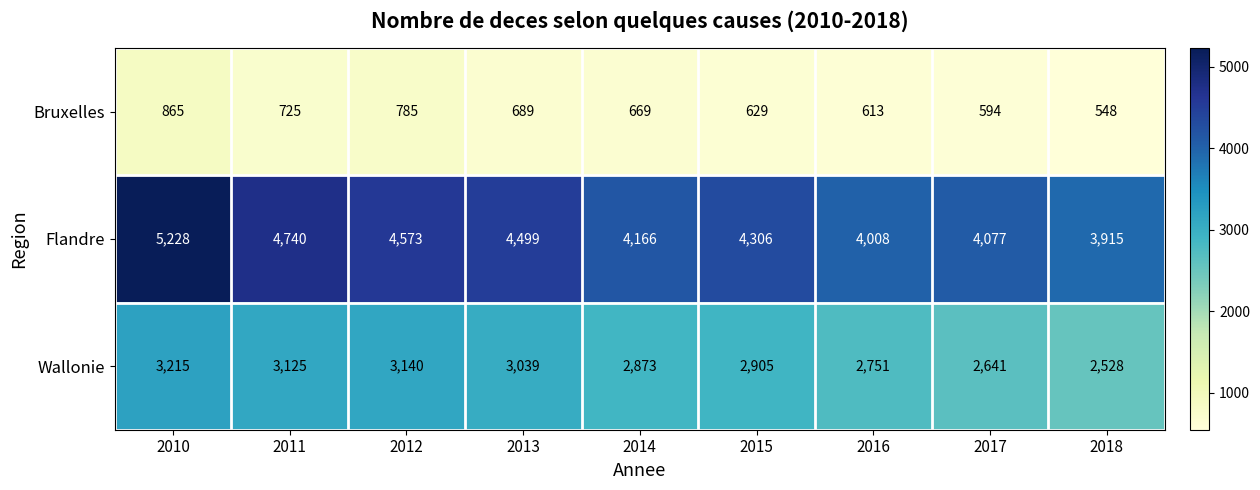

At which label does Bruxelles first exceed 669?

2010